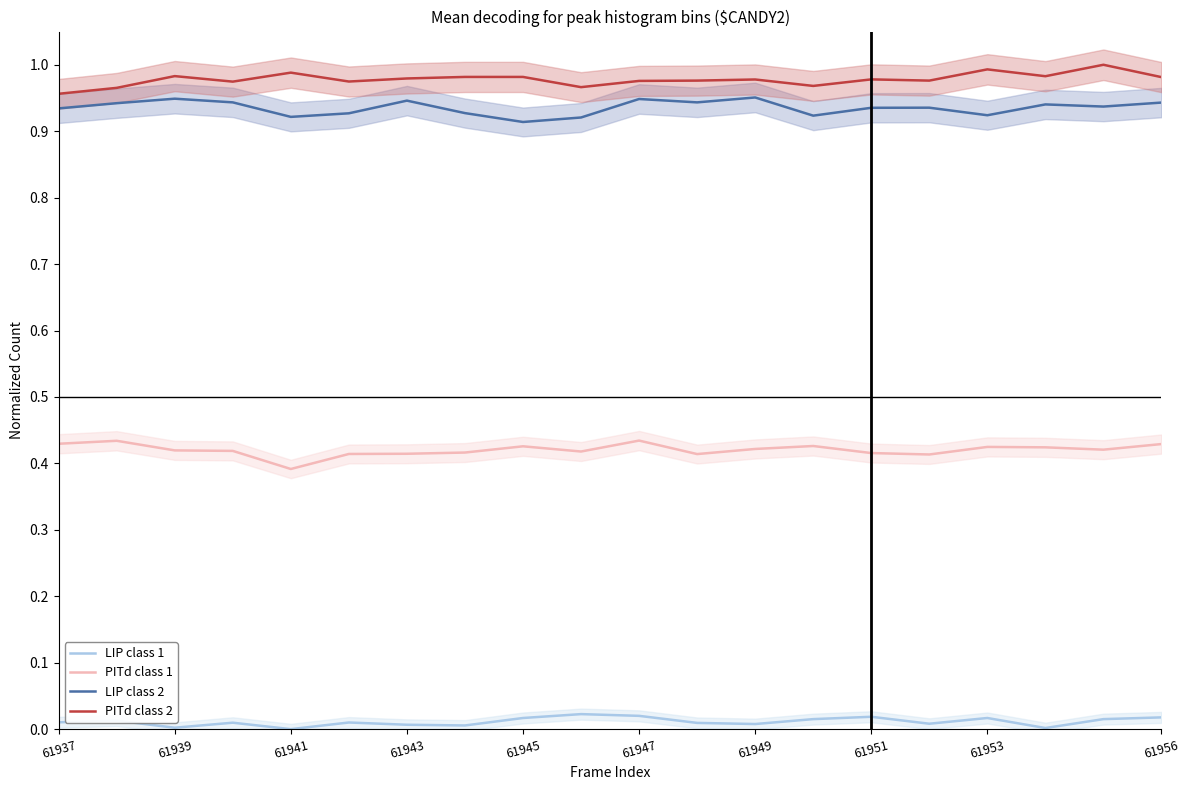

True or false: LIP class 2 and PITd class 2 intersect in this chart.

False